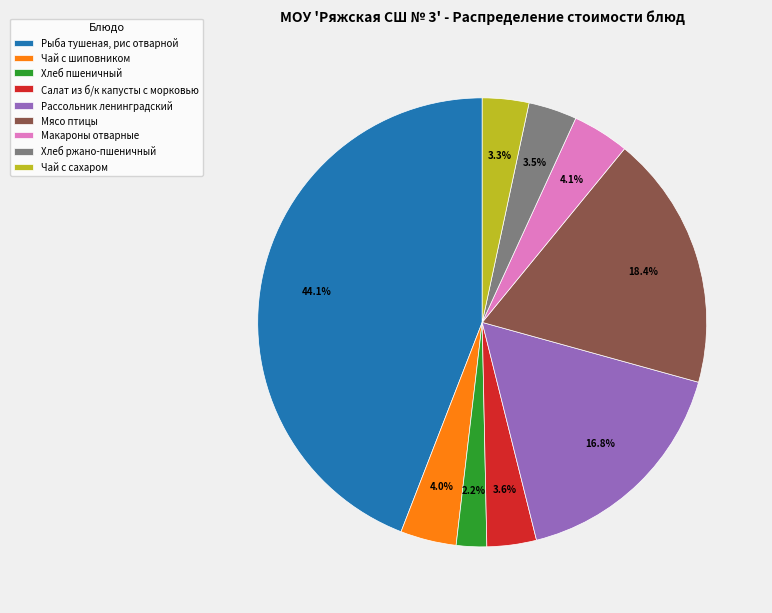

Is the sum of Рассольник ленинградский and Хлеб пшеничный greater than half?

No